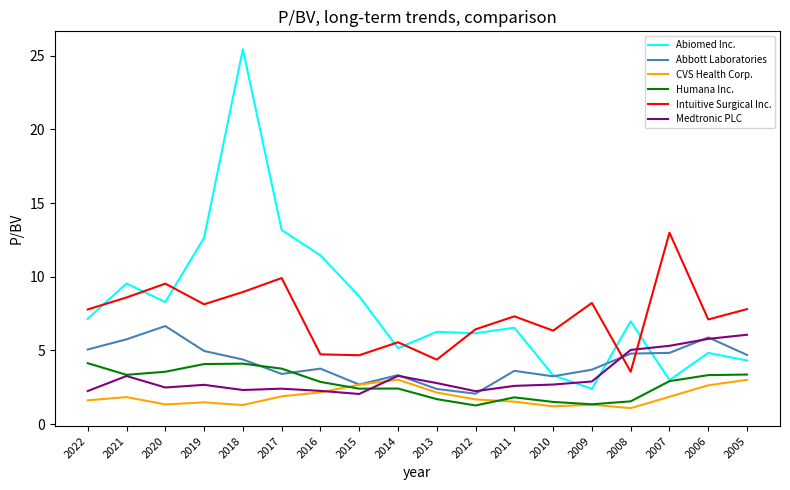

True or false: CVS Health Corp. has a value of 1.1 at 2008.

True